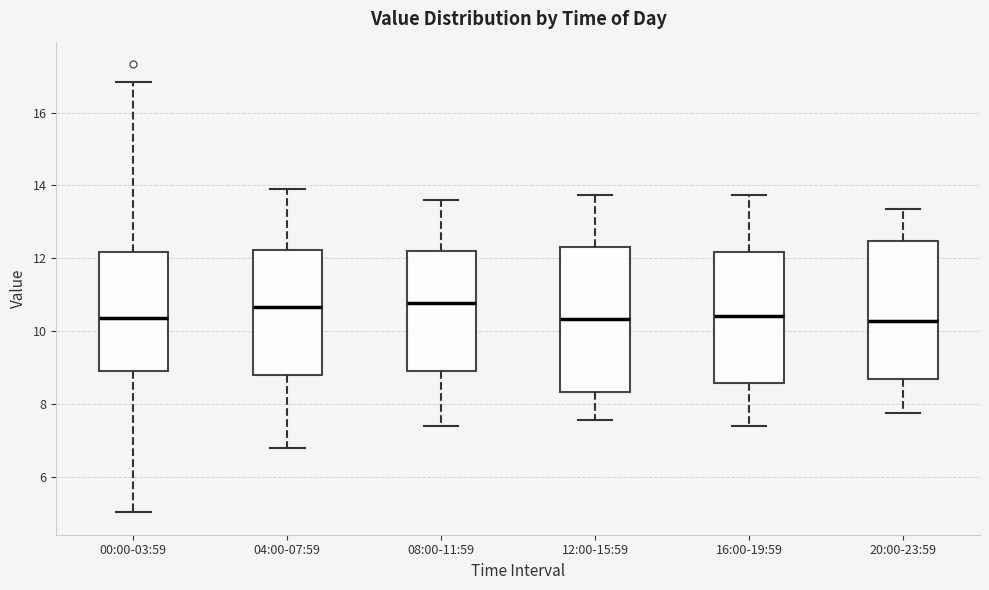

Reading left to right, read every box against the y-axis: the position of its median line, the range the box covers, and the ends of its whiskers. The values are not printed on the chart, so give them approximately, as read against the axis.

00:00-03:59: median 10.4, box 8.8 to 12.2, whiskers 5.0 to 16.8
04:00-07:59: median 10.6, box 8.8 to 12.2, whiskers 6.8 to 14.0
08:00-11:59: median 10.8, box 9.0 to 12.2, whiskers 7.4 to 13.6
12:00-15:59: median 10.4, box 8.4 to 12.4, whiskers 7.6 to 13.8
16:00-19:59: median 10.4, box 8.6 to 12.2, whiskers 7.4 to 13.8
20:00-23:59: median 10.2, box 8.6 to 12.4, whiskers 7.8 to 13.4